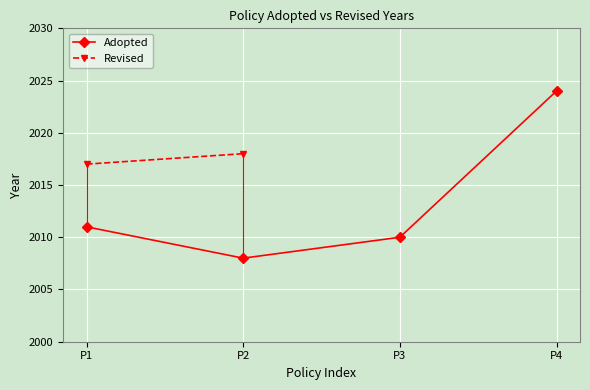

What is the value of the Adopted point at the 4th from the left?

2024